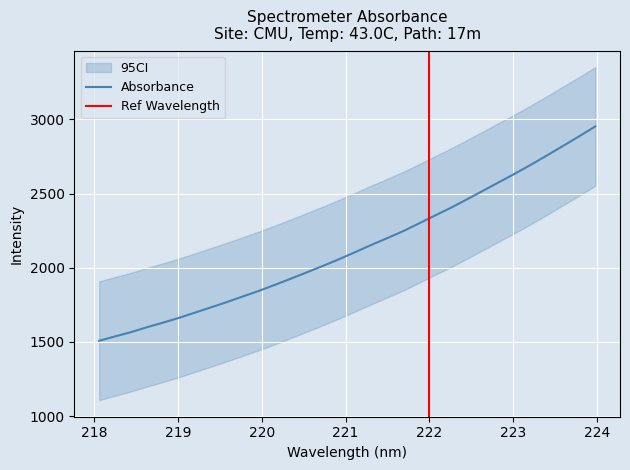

Between 220.3533 and 219.2067, which is larger?

220.3533